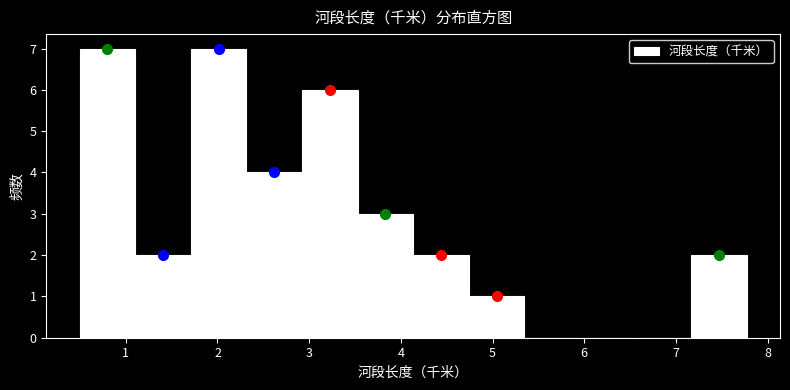

Reading left to right, transcribe this chart: for each bar, give the range it covers on the x-axis and its height. Neither the bar edges nor the heights are printed on the chart, so give them approximately, as read against the axes.

0.5 to 1.1: 7
1.1 to 1.7: 2
1.7 to 2.3: 7
2.3 to 2.9: 4
2.9 to 3.5: 6
3.5 to 4.1: 3
4.1 to 4.7: 2
4.7 to 5.3: 1
5.3 to 6.0: 0
6.0 to 6.6: 0
6.6 to 7.2: 0
7.2 to 7.8: 2